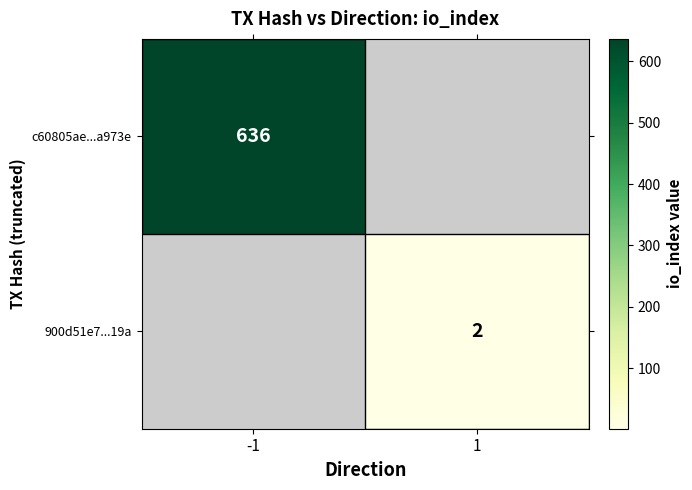

At how many categories does at least one series exceed 575?

1